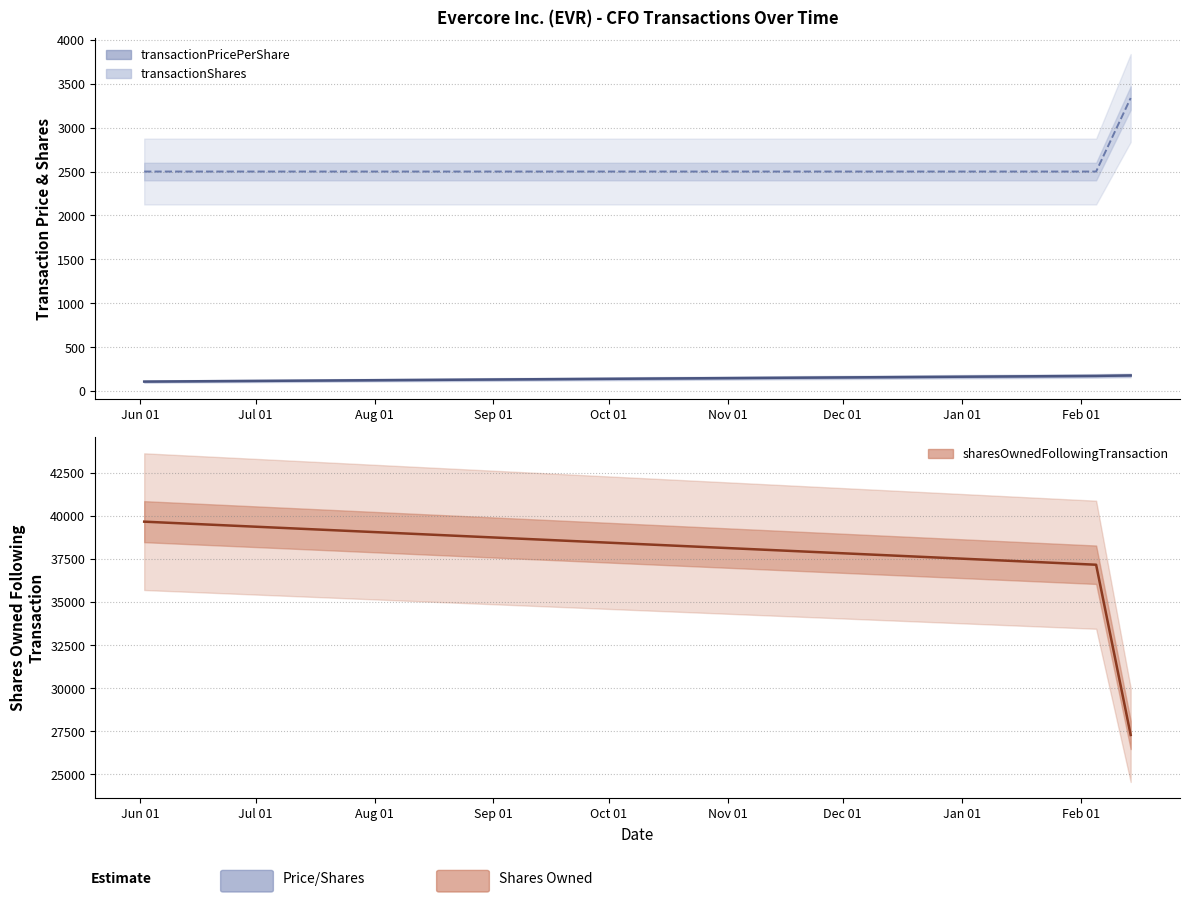

Does the chart have visible grid lines?

Yes